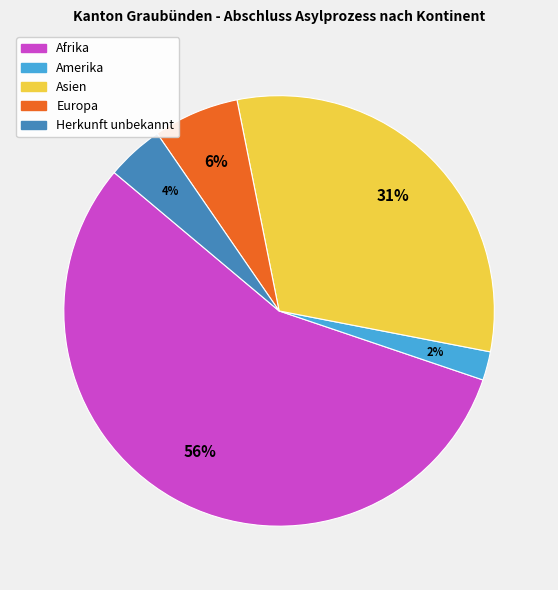

To the nearest percent, what percentage of the pie is Herkunft unbekannt?

4%